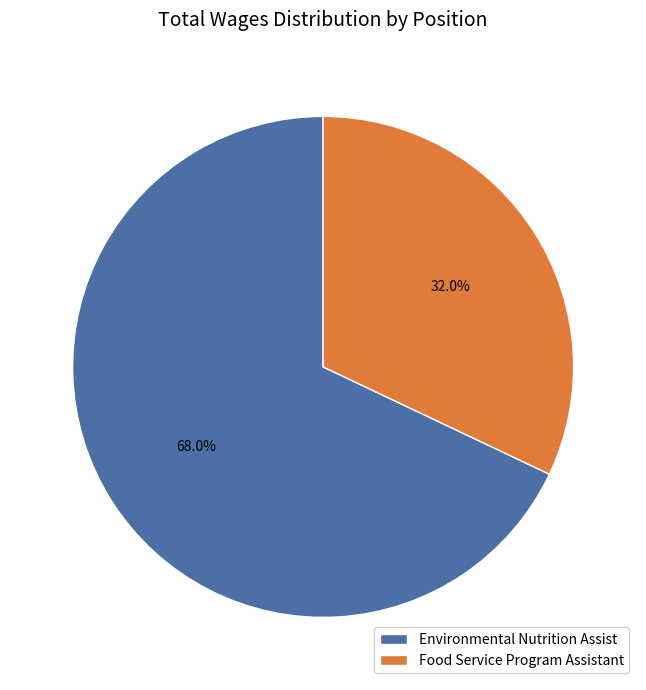

Does any single category account for the majority?

Yes